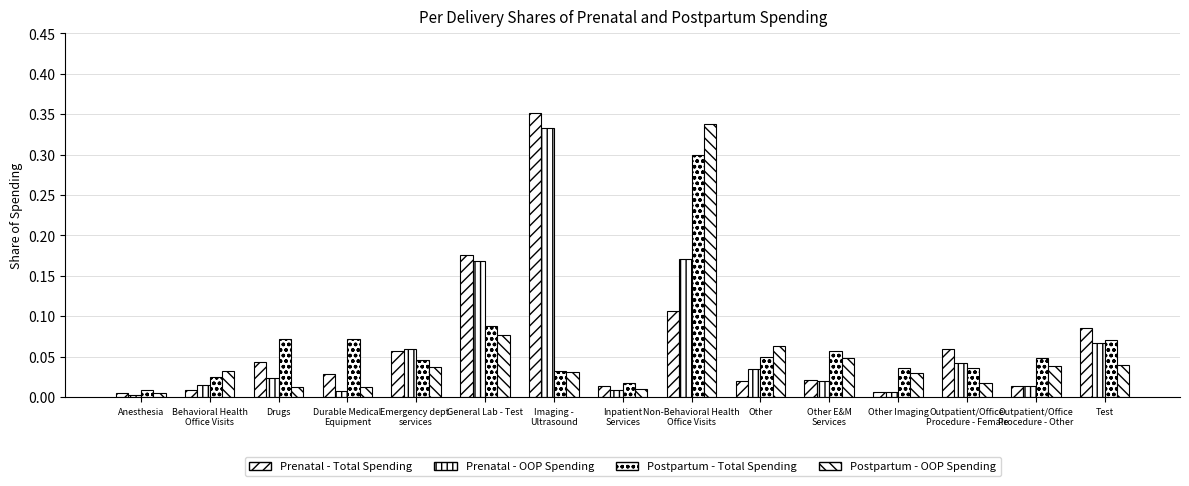

Count the number of categories in the chart.

15